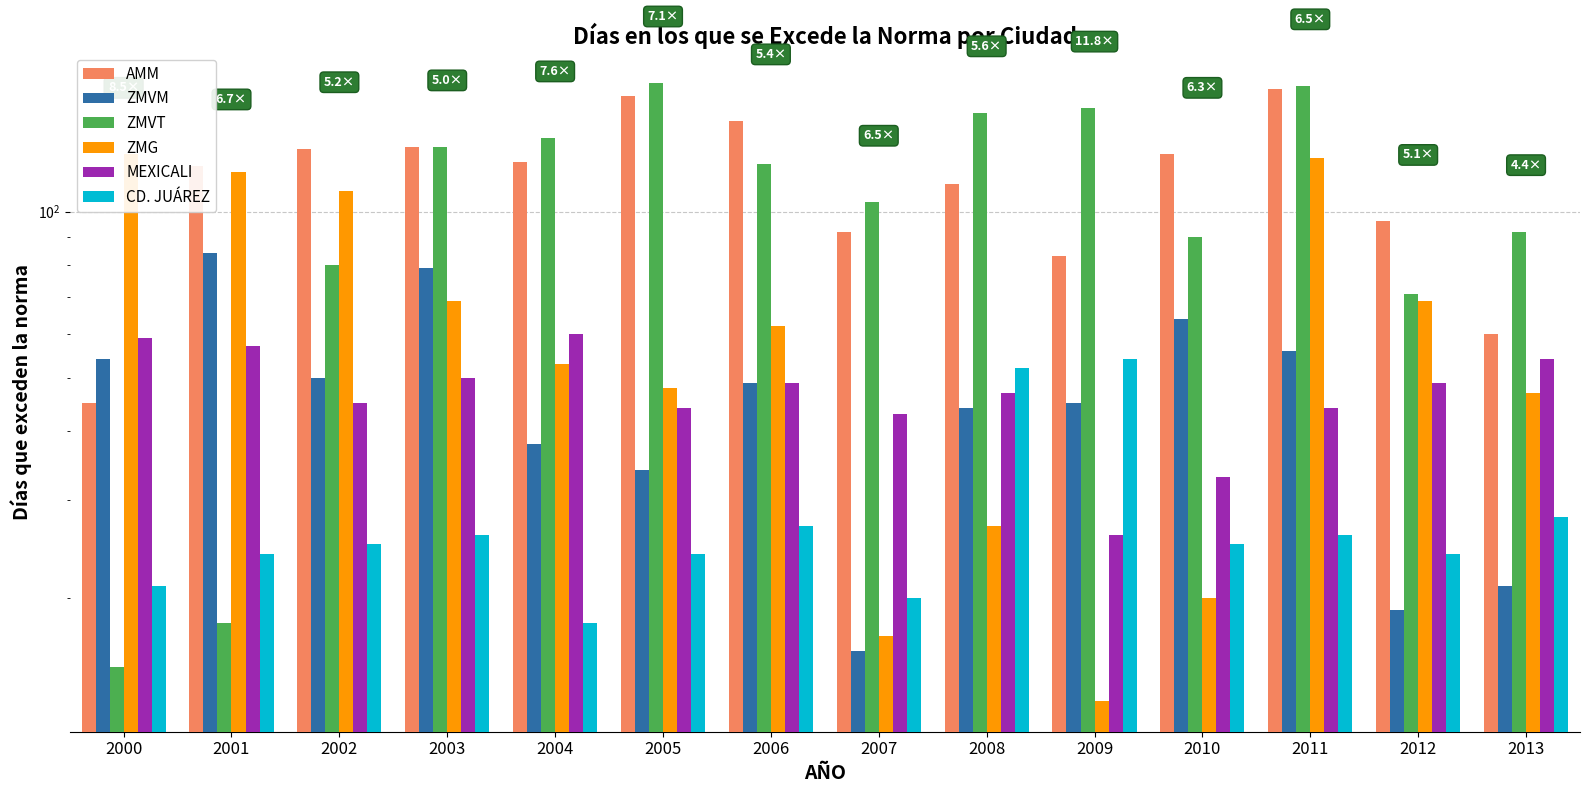

Which series changed the most between 2006 and 2009?

AMM